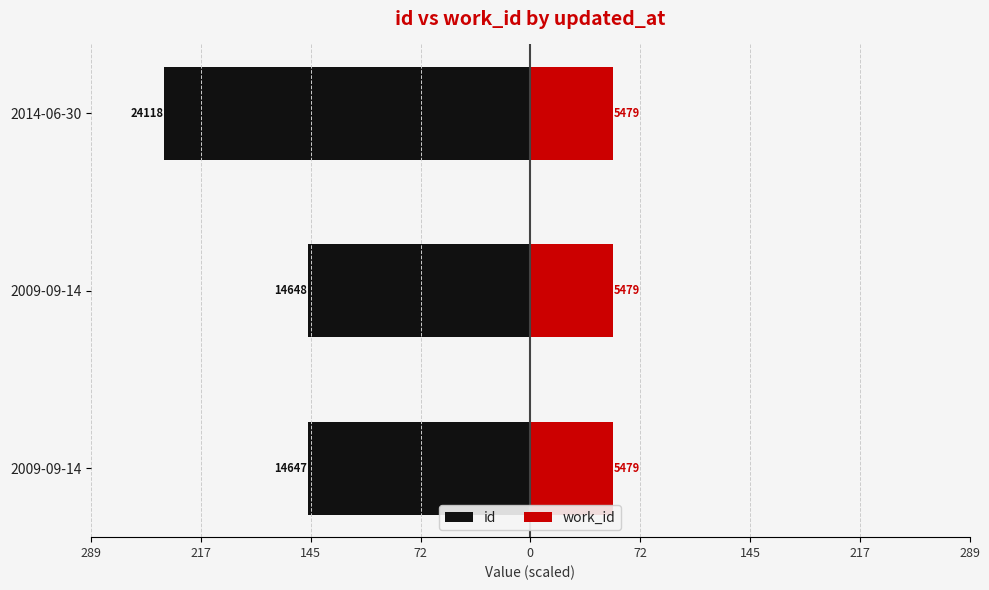

What is the value of the id bar at the 1st from the left?

-146.5